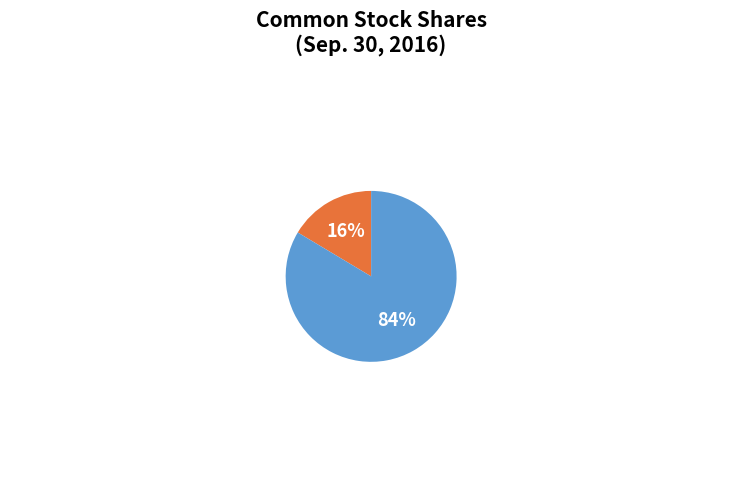

To the nearest percent, what portion does Common stock, shares outstanding represent?

16%